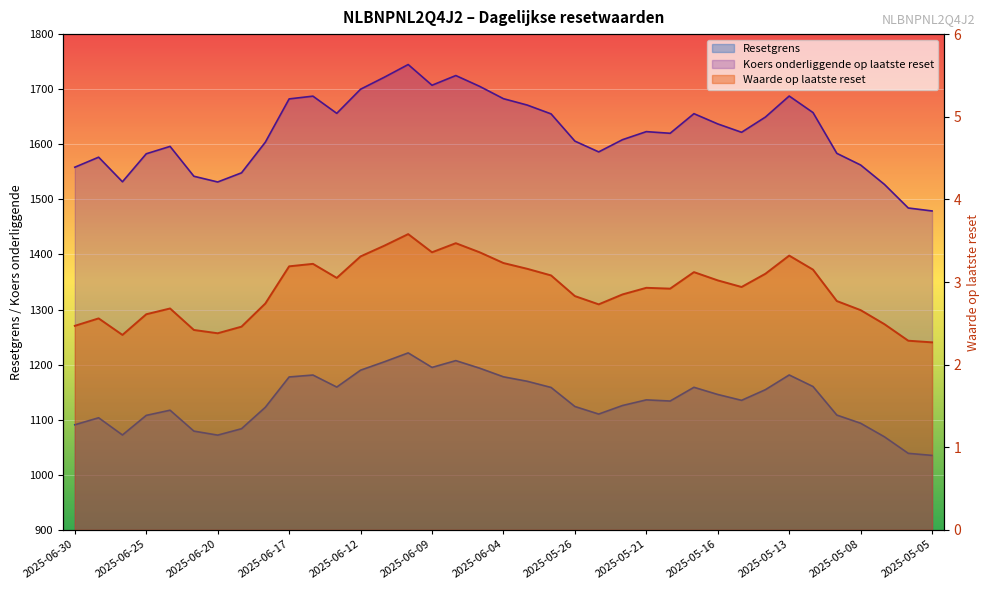

What is the difference between the Resetgrens values at 2025-06-06 and 2025-05-20?

73.4